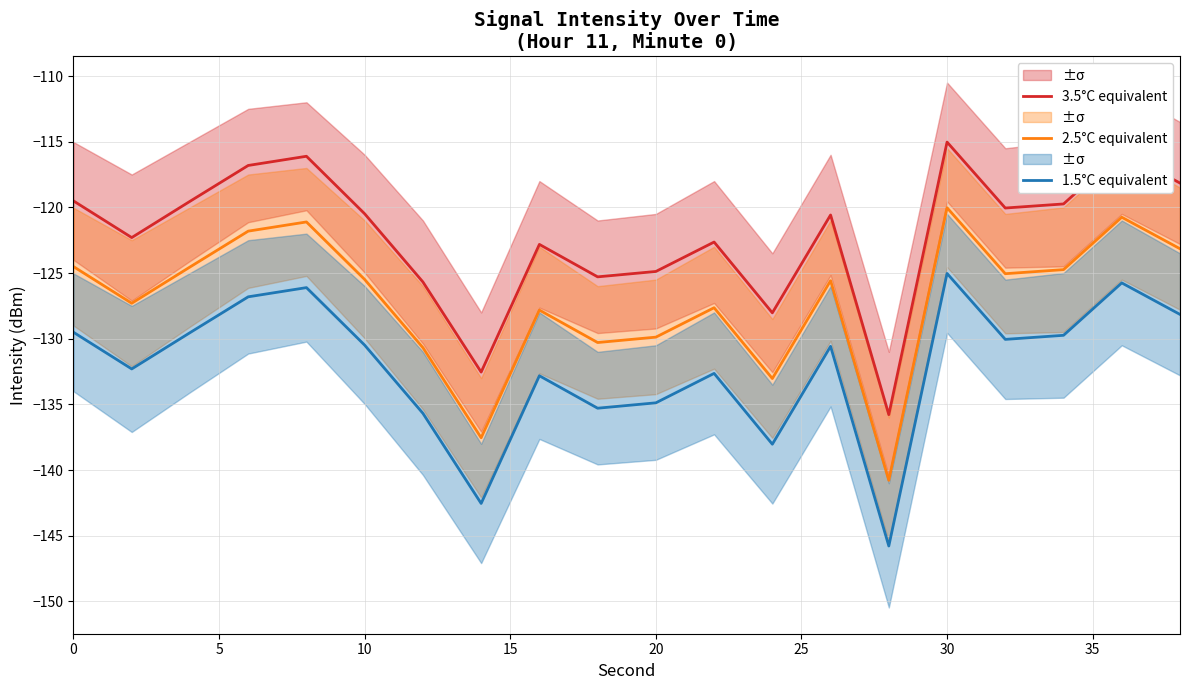

True or false: 1.5°C equivalent and 3.5°C equivalent cross at least once.

False